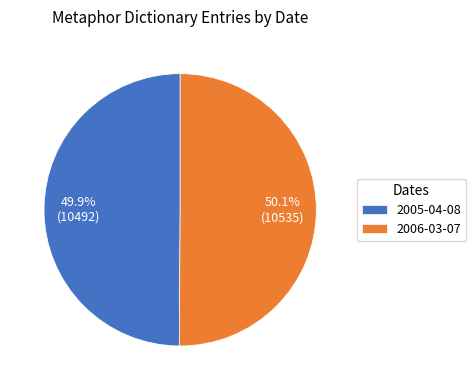

What is the ratio of the value at 2006-03-07 to the value at 2005-04-08?

1.0